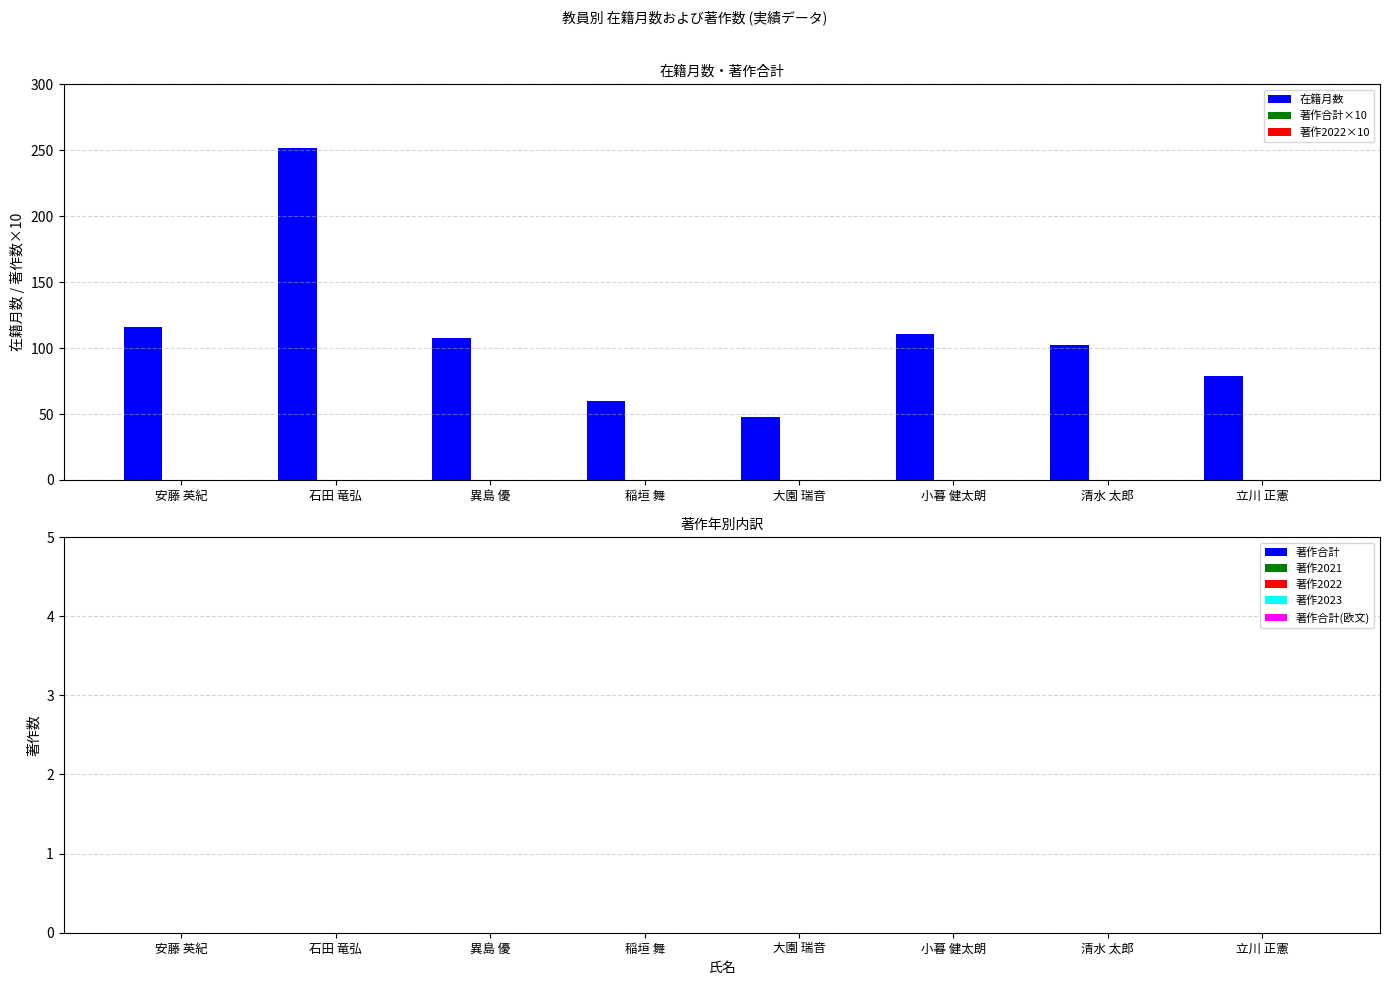

How many distinct data groups are displayed?

1